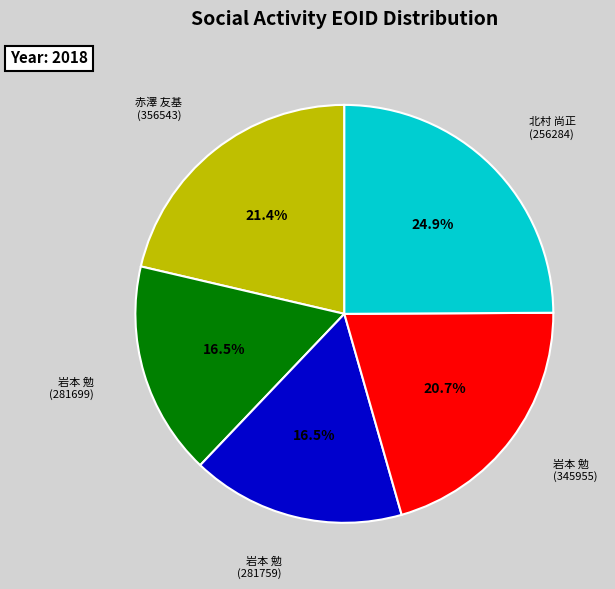

Does any single category account for the majority?

No